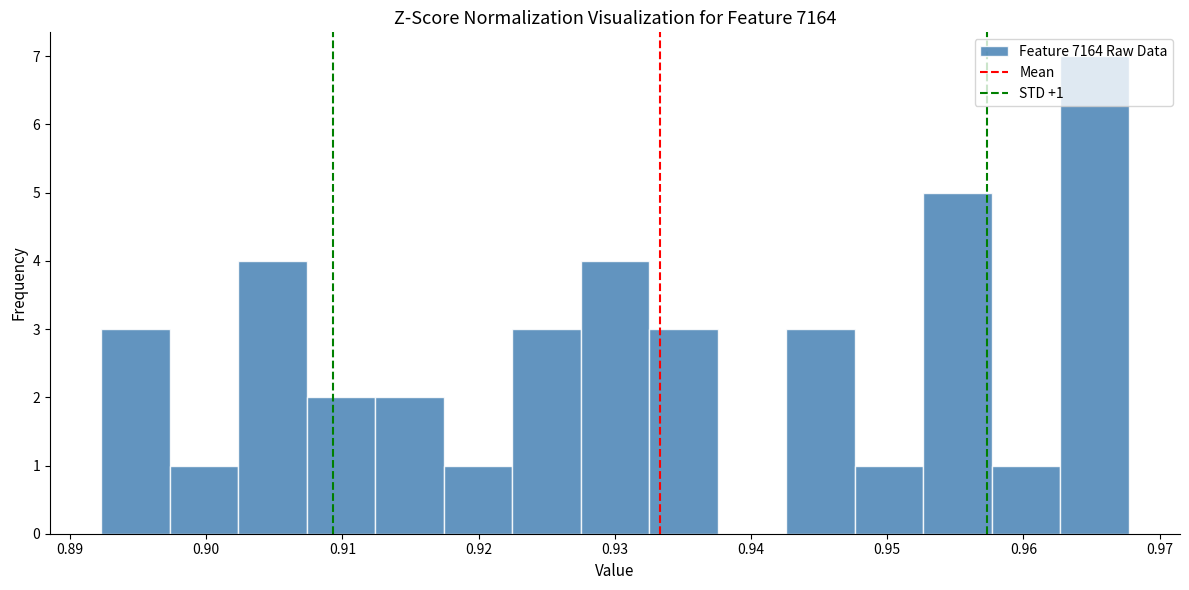

Over which range of the x-axis is the bar tallest?

0.963 to 0.968